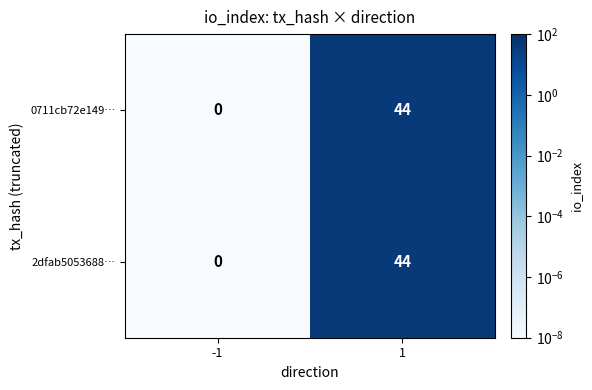

How many data points does each series have?

2